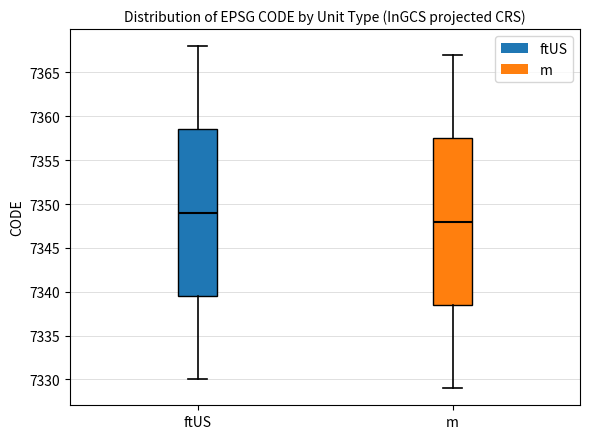

Reading left to right, read every box against the y-axis: the position of its median line, the range the box covers, and the ends of its whiskers. The values are not printed on the chart, so give them approximately, as read against the axis.

ftUS: median 7349.0, box 7339.5 to 7358.5, whiskers 7330.0 to 7368.0
m: median 7348.0, box 7338.5 to 7357.5, whiskers 7329.0 to 7367.0